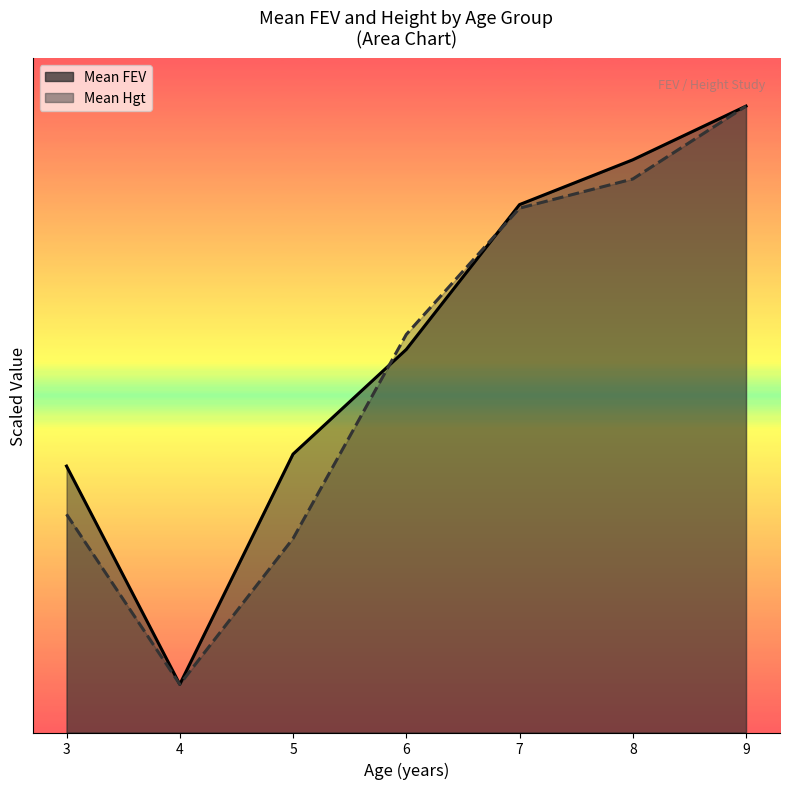

Reading left to right, extract all data points from this chart.

Mean FEV: 3=27.6	4=5.0	5=28.9	6=39.7	7=54.8	8=59.4	9=65.0
Mean Hgt: 3=22.6	4=5.0	5=20.1	6=41.3	7=54.4	8=57.4	9=65.0